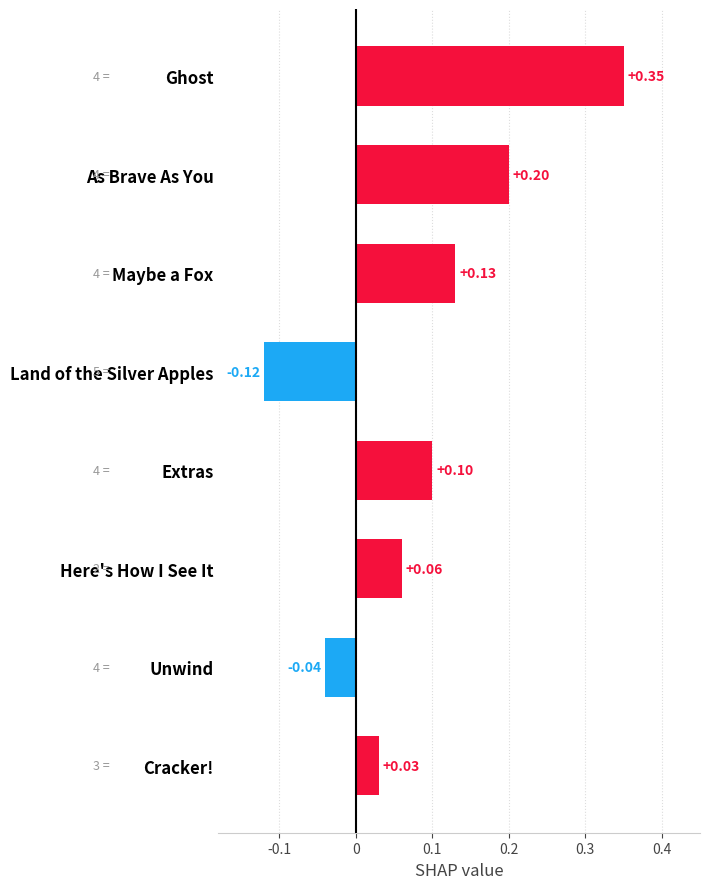

What is the label of the 2nd bar from the bottom?

Unwind